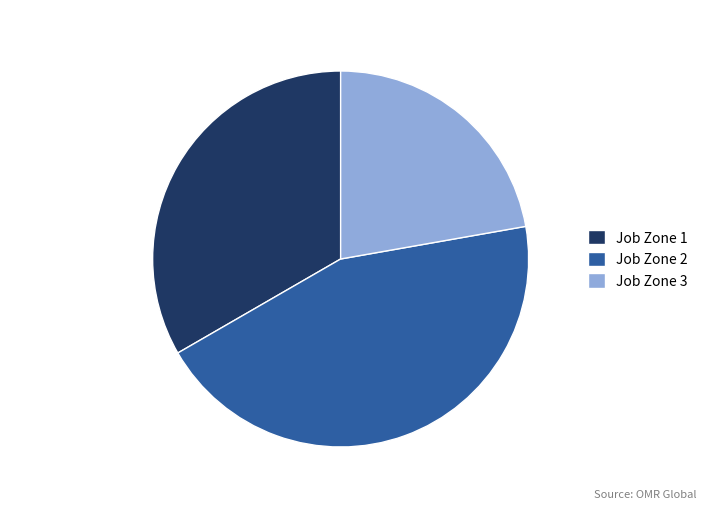

Is the sum of Job Zone 3 and Job Zone 1 greater than half?

Yes